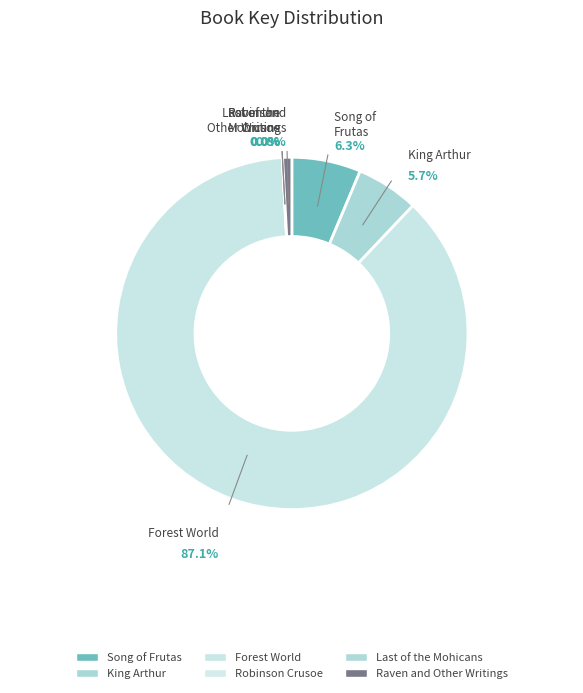

To the nearest percent, what portion does Raven and Other Writings represent?

1%